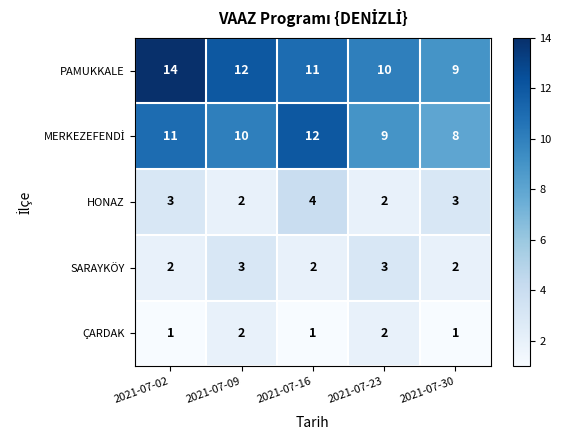

What is the sum of all HONAZ values?

14